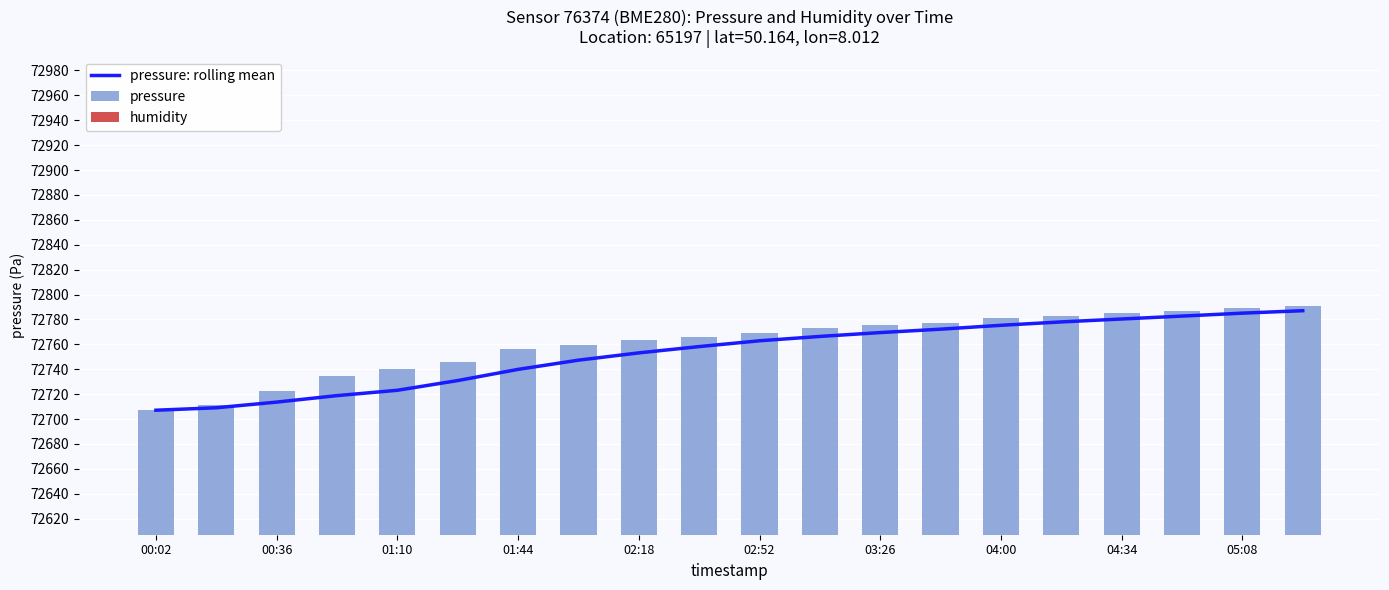

Reading left to right, list all the values displayed in this chart.

pressure: rolling mean: 72707.1	72709.0	72713.6	72718.8	72723.1	72730.9	72739.9	72747.3	72753.1	72758.2	72762.9	72766.3	72769.4	72772.2	72775.3	72778.0	72780.3	72782.7	72785.0	72787.0
pressure: 72707.1	72711.0	72722.7	72734.4	72740.2	72746.1	72755.9	72759.8	72763.6	72765.6	72769.4	72773.3	72775.3	72777.2	72781.1	72783.1	72785.0	72787.0	72789.0	72791.0
humidity: 100.0	100.0	100.0	100.0	100.0	100.0	100.0	100.0	100.0	100.0	100.0	100.0	100.0	100.0	100.0	100.0	100.0	100.0	100.0	100.0